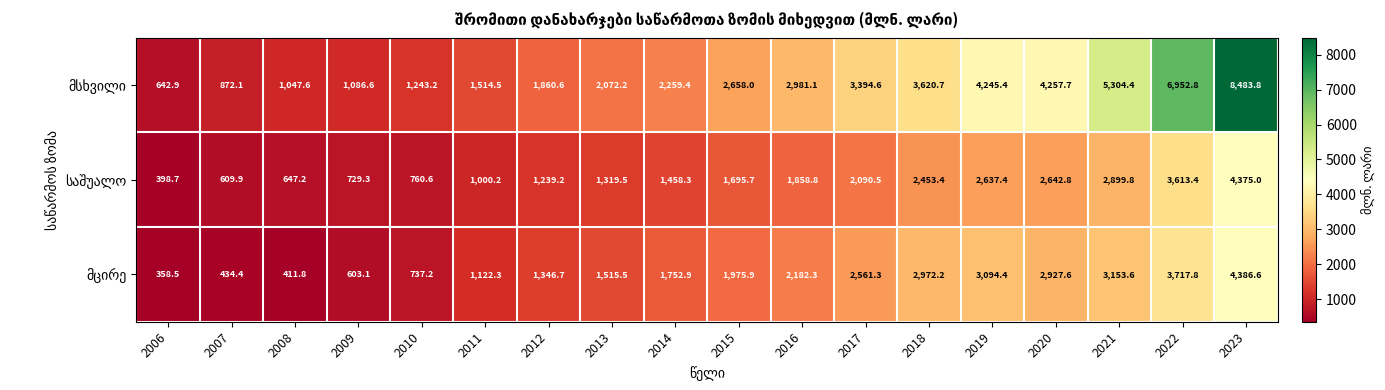

At how many categories does at least one series exceed 593?

18